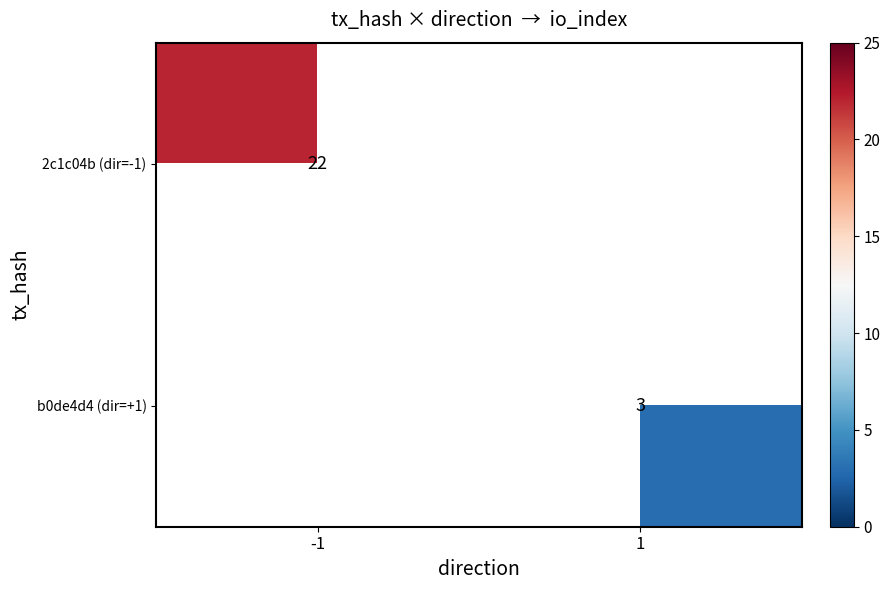

The value of 2c1c04b (dir=-1) at -1 is 22. True or false?

True